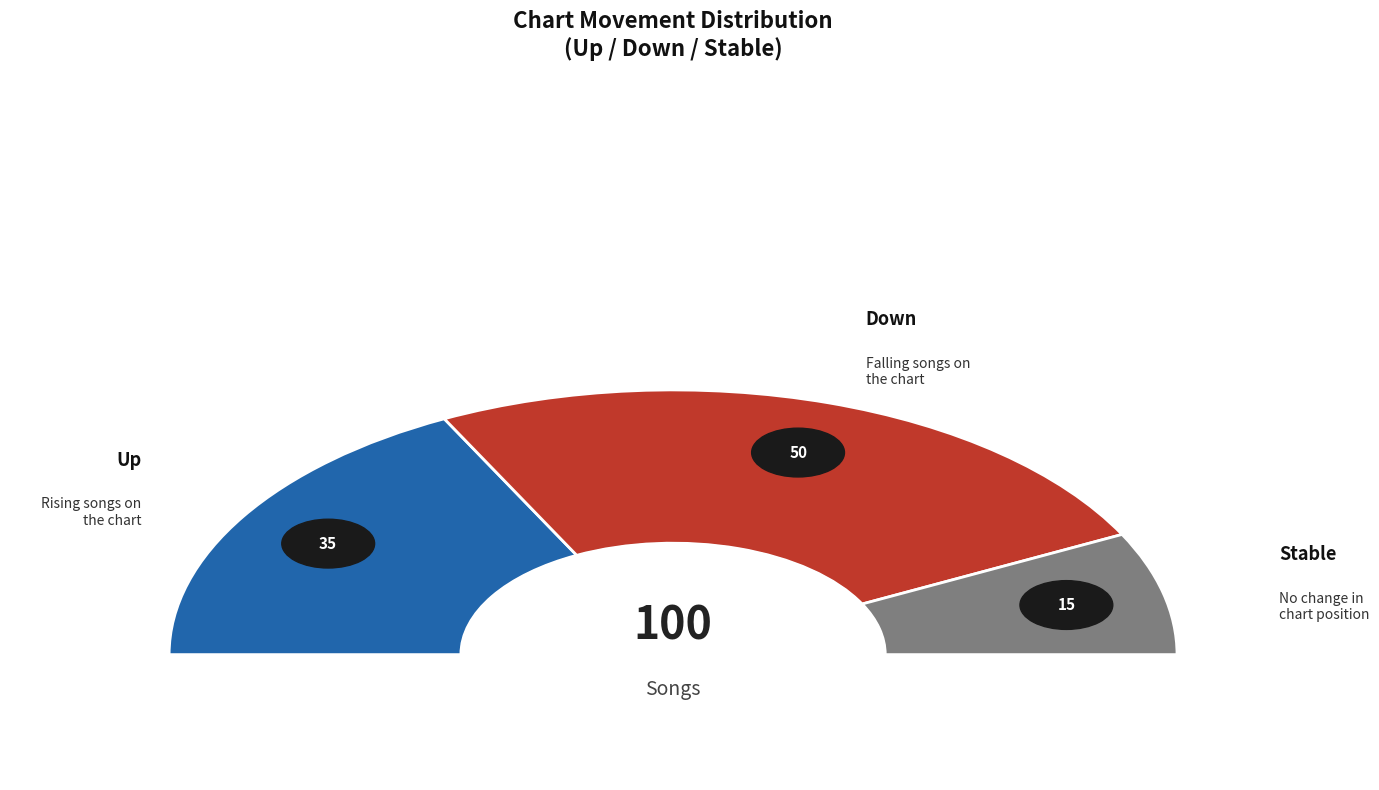

Approximately how many times larger is the value at down compared to up?

1.4